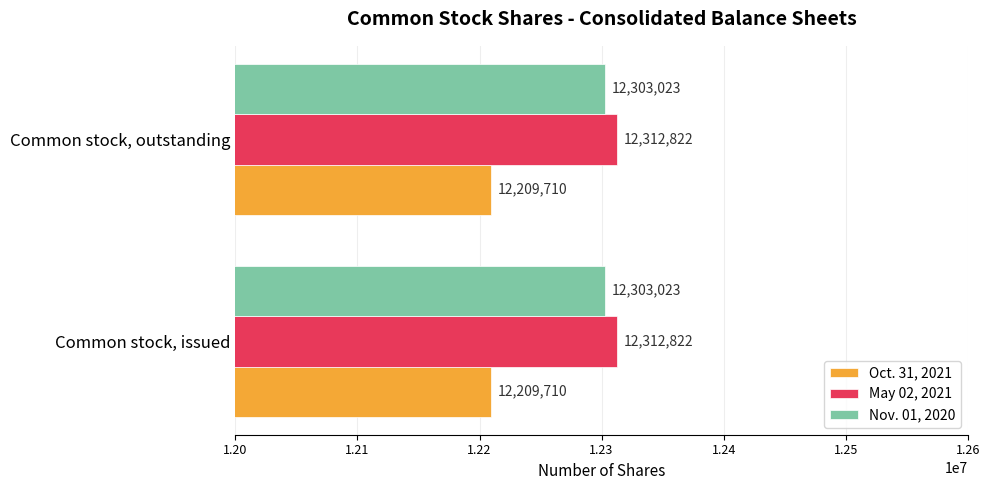

What is the sum of all Nov. 01, 2020 values?

24606046